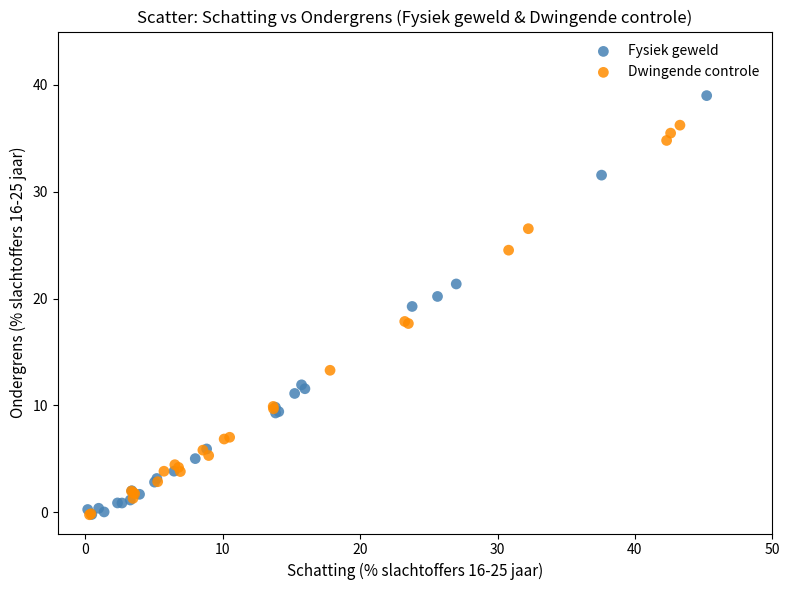

Which series contains the highest Y value?

Fysiek geweld